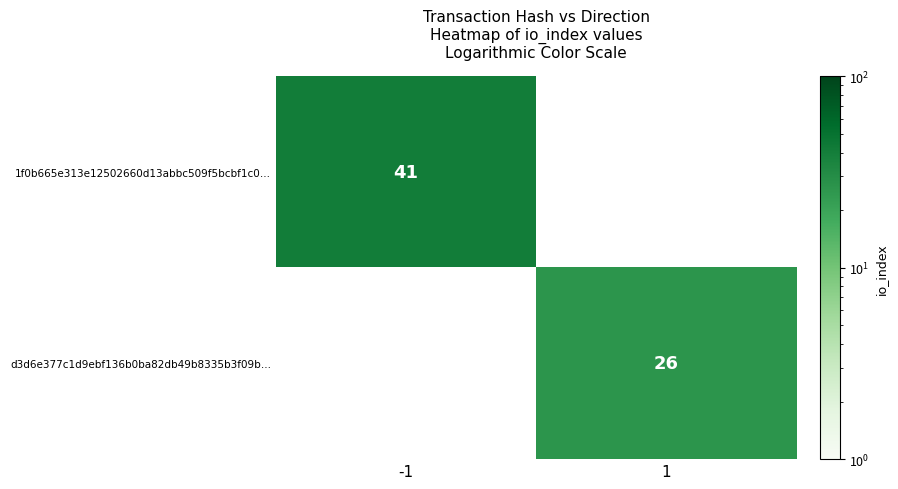

The 1f0b665e313e12502660d13abbc509f5bcbf1c0… series shows 41 at -1. True or false?

True